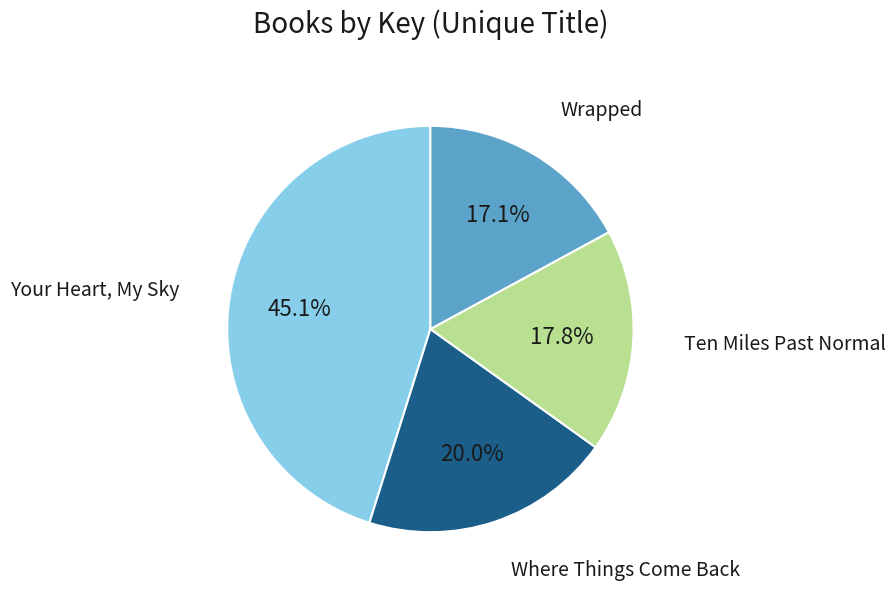

Is there a majority slice in this chart?

No